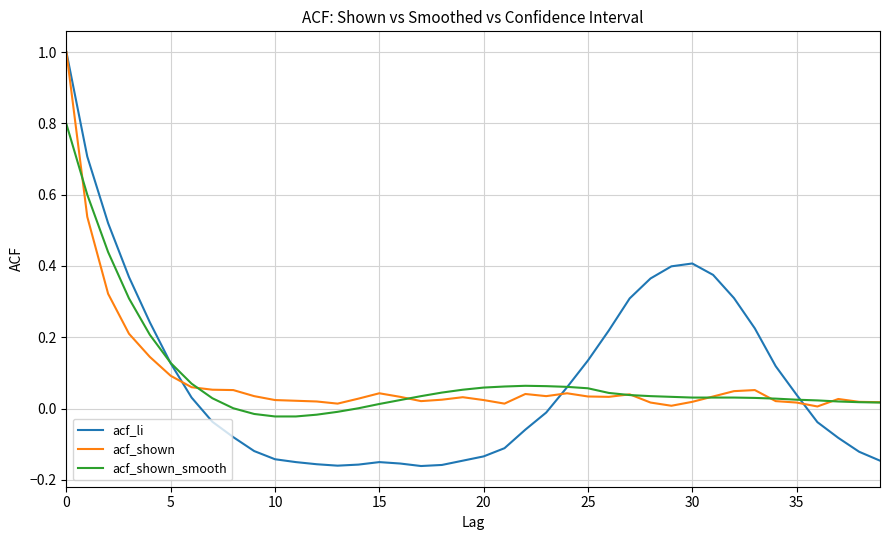

Which series has the largest range (max minus min)?

acf_li